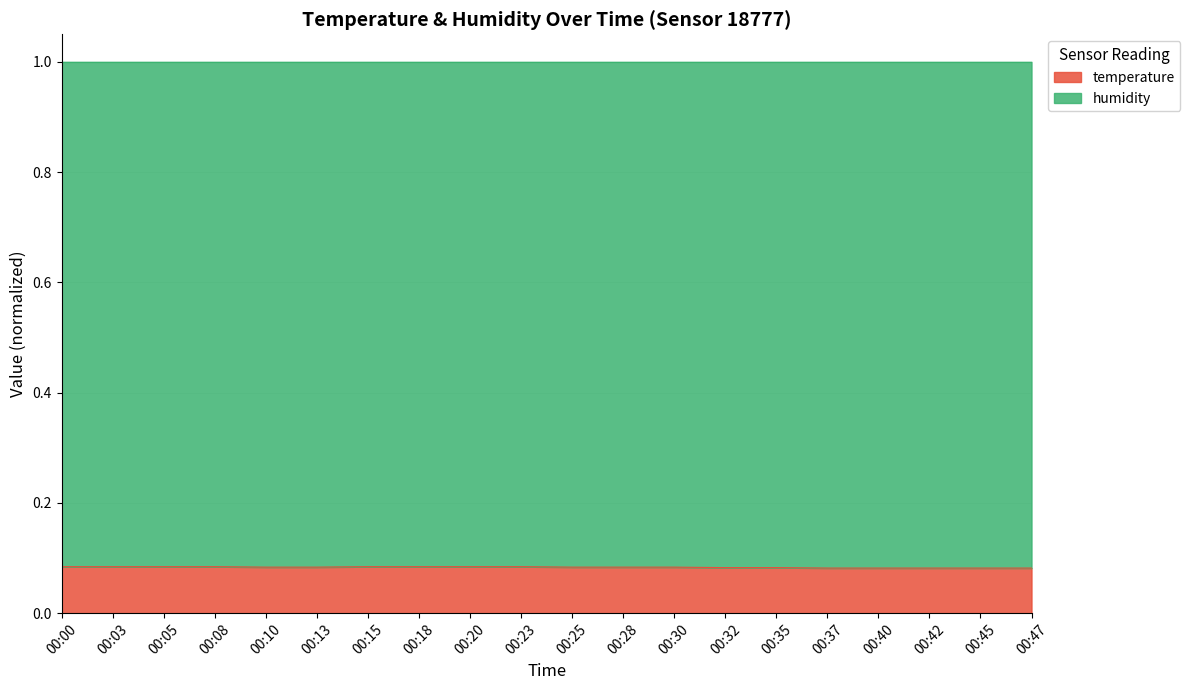

How many values are between 0 and 1?

20